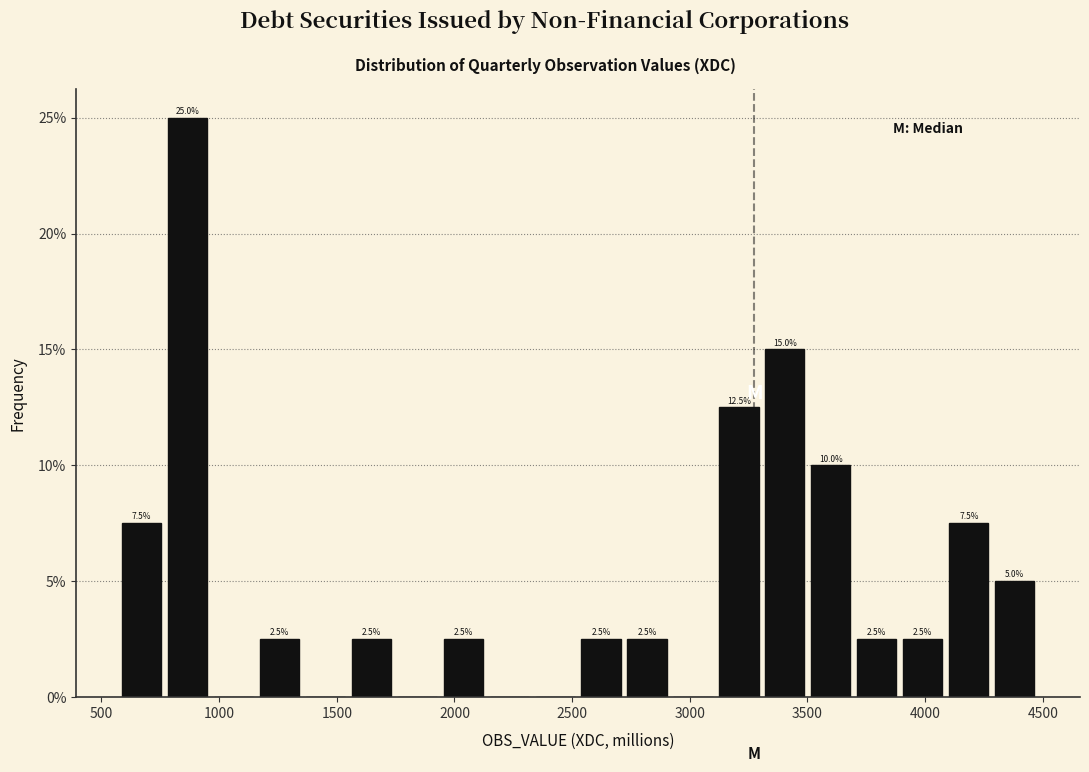

Around what value on the x-axis is the tallest bar? Give the approximate position of its centre, as read against the axis.

850